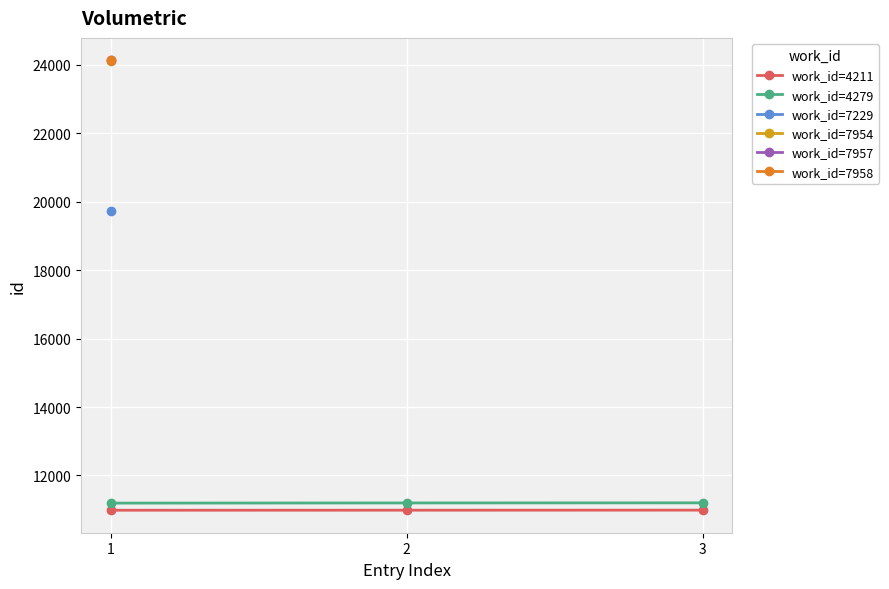

What is the maximum value for work_id=4279?

11200